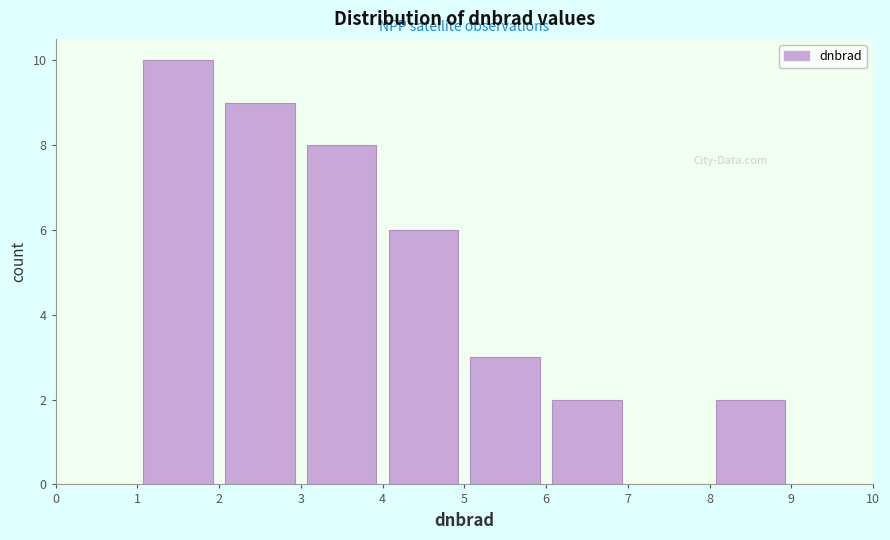

Reading left to right, list every bar in this chart as the range it spans on the x-axis followed by its height. The values are not printed on the chart, so give them approximately, as read against the axis.

0 to 1: 0
1 to 2: 10
2 to 3: 9
3 to 4: 8
4 to 5: 6
5 to 6: 3
6 to 7: 2
7 to 8: 0
8 to 9: 2
9 to 10: 0